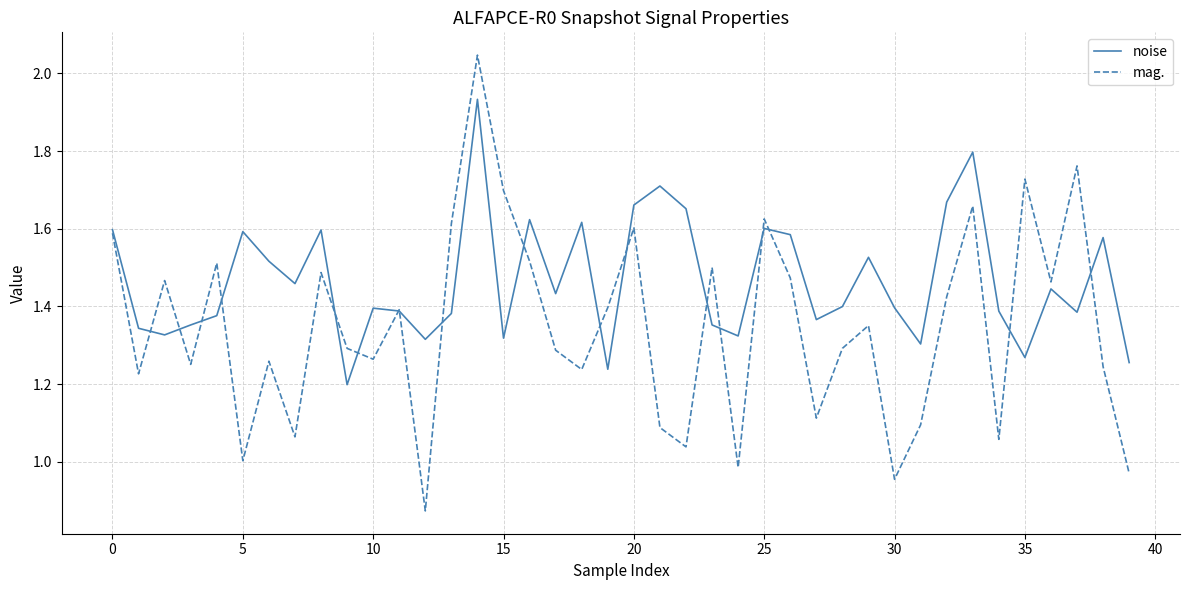

Rank the series by their average value, from highest to lowest.

noise, mag.